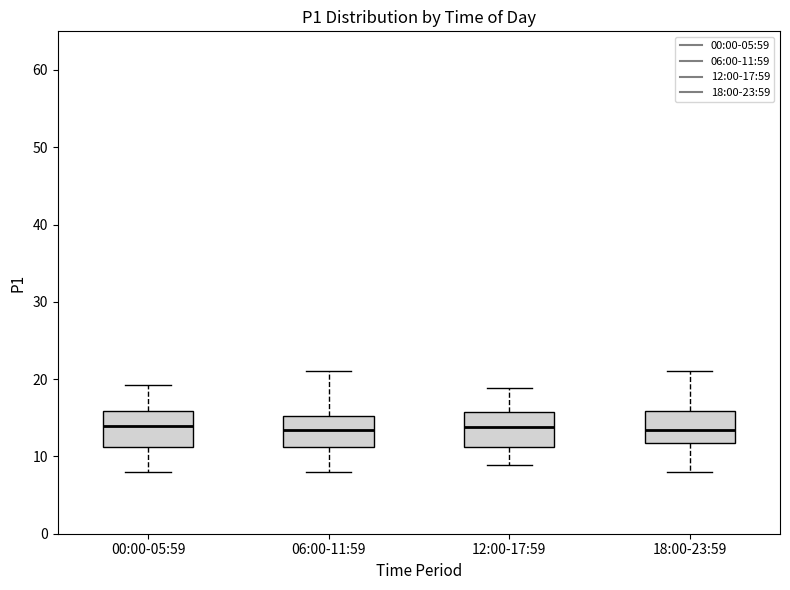

Reading left to right, transcribe this box plot: for each box, give where its median line is, the range the box spans, and where its two whiskers end, as read against the y-axis. The values are not printed on the chart, so give them approximately, as read against the axis.

00:00-05:59: median 14, box 11 to 16, whiskers 8 to 19
06:00-11:59: median 13, box 11 to 15, whiskers 8 to 21
12:00-17:59: median 14, box 11 to 16, whiskers 9 to 19
18:00-23:59: median 13, box 12 to 16, whiskers 8 to 21